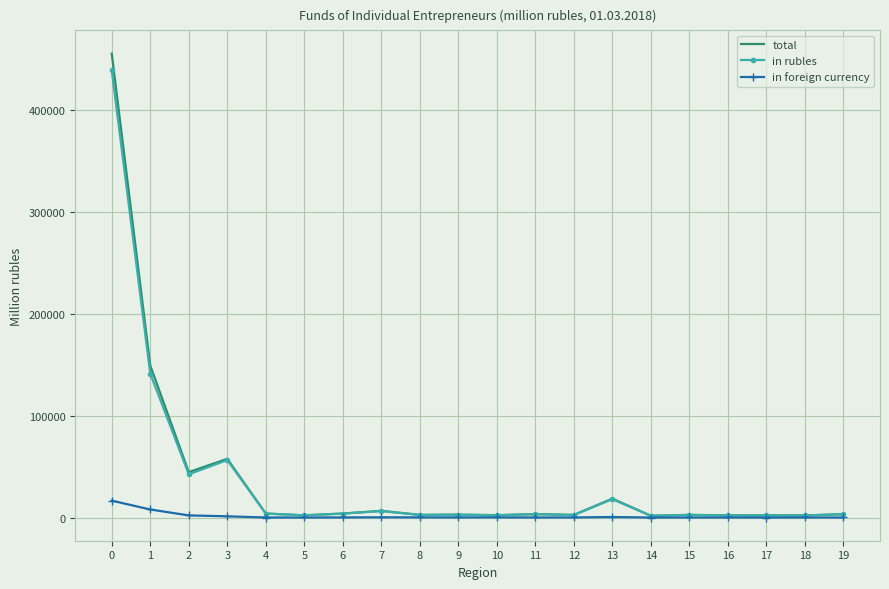

The value of in rubles at 6 is 3849. True or false?

True